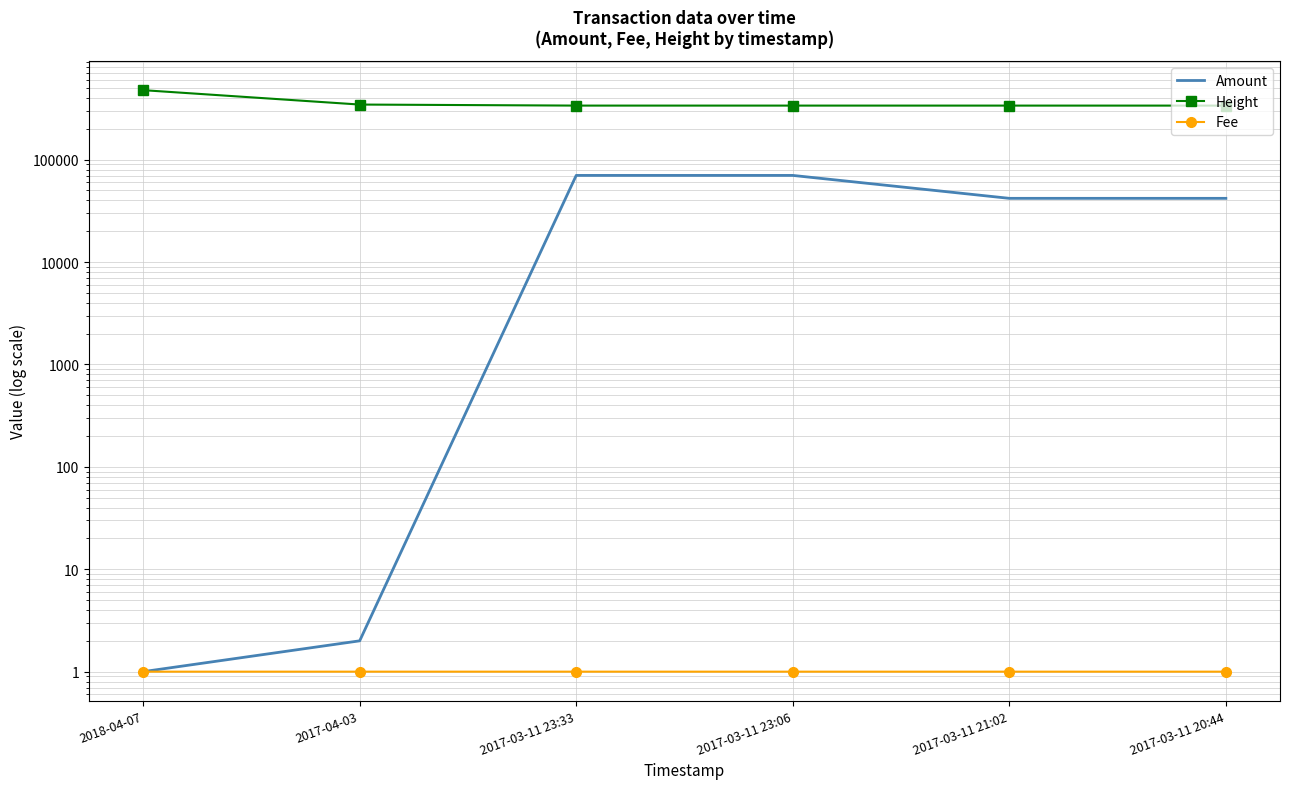

True or false: Height and Amount intersect in this chart.

False